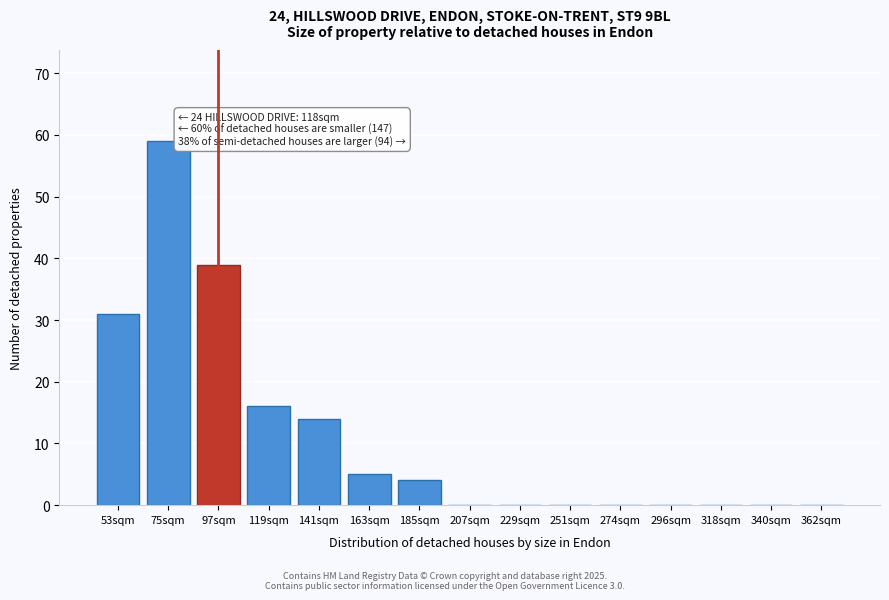

Reading right to left, list all the values displayed in this chart.

362sqm=0	340sqm=0	318sqm=0	296sqm=0	274sqm=0	251sqm=0	229sqm=0	207sqm=0	185sqm=4	163sqm=5	141sqm=14	119sqm=16	97sqm=39	75sqm=59	53sqm=31